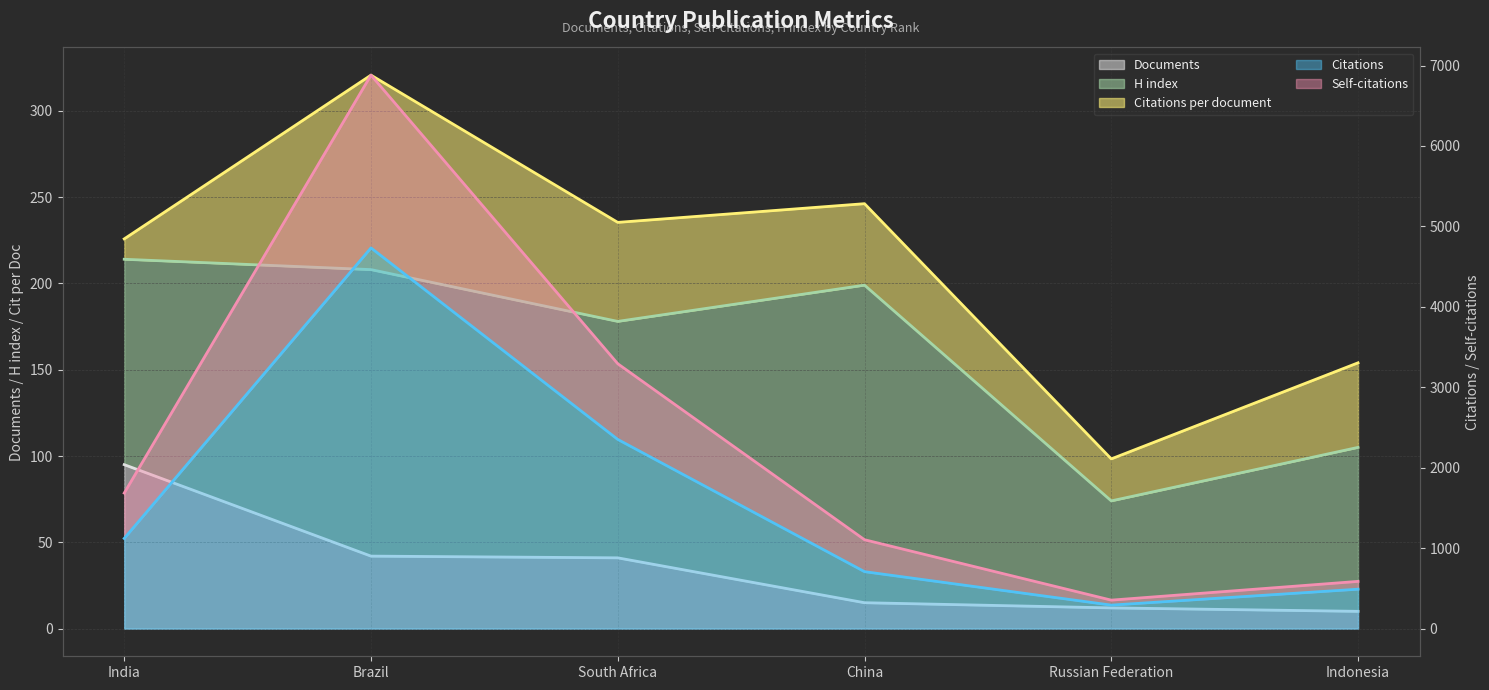

True or false: Documents and Citations intersect in this chart.

False